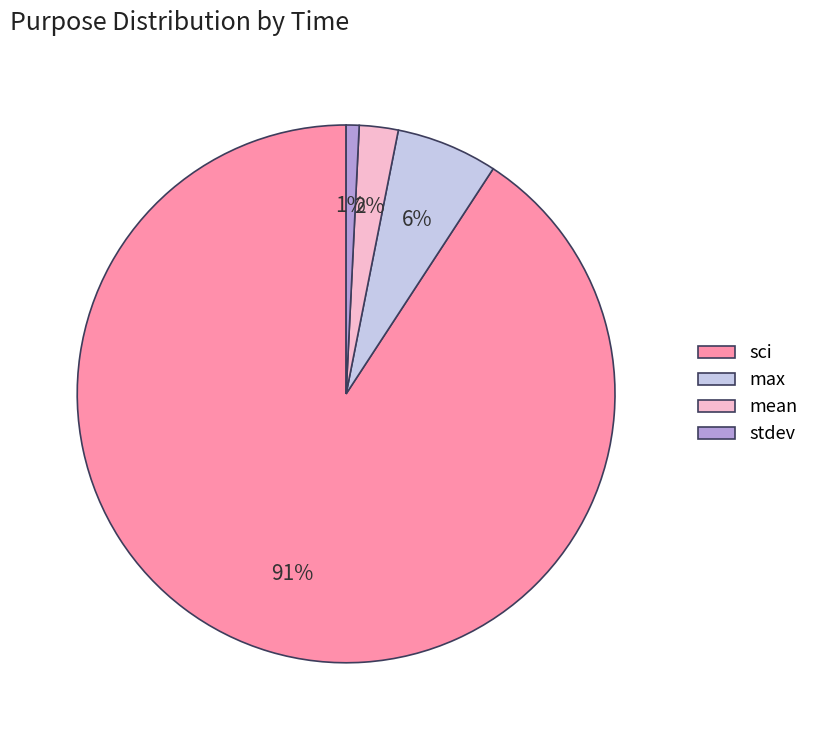

Is there a majority slice in this chart?

Yes